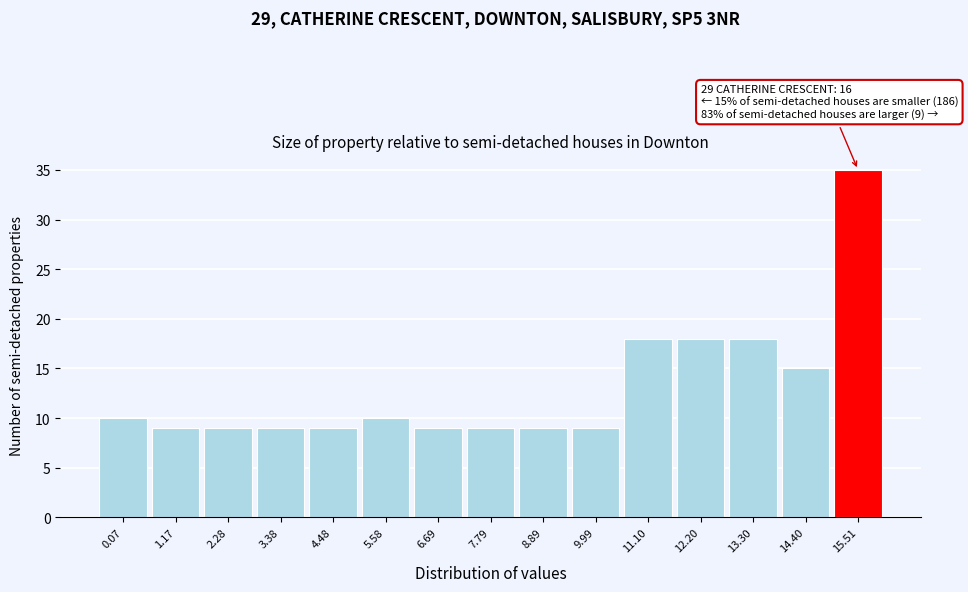

Reading left to right, list all the values displayed in this chart.

0.07=10	1.17=9	2.28=9	3.38=9	4.48=9	5.58=10	6.69=9	7.79=9	8.89=9	9.99=9	11.10=18	12.20=18	13.30=18	14.40=15	15.51=35